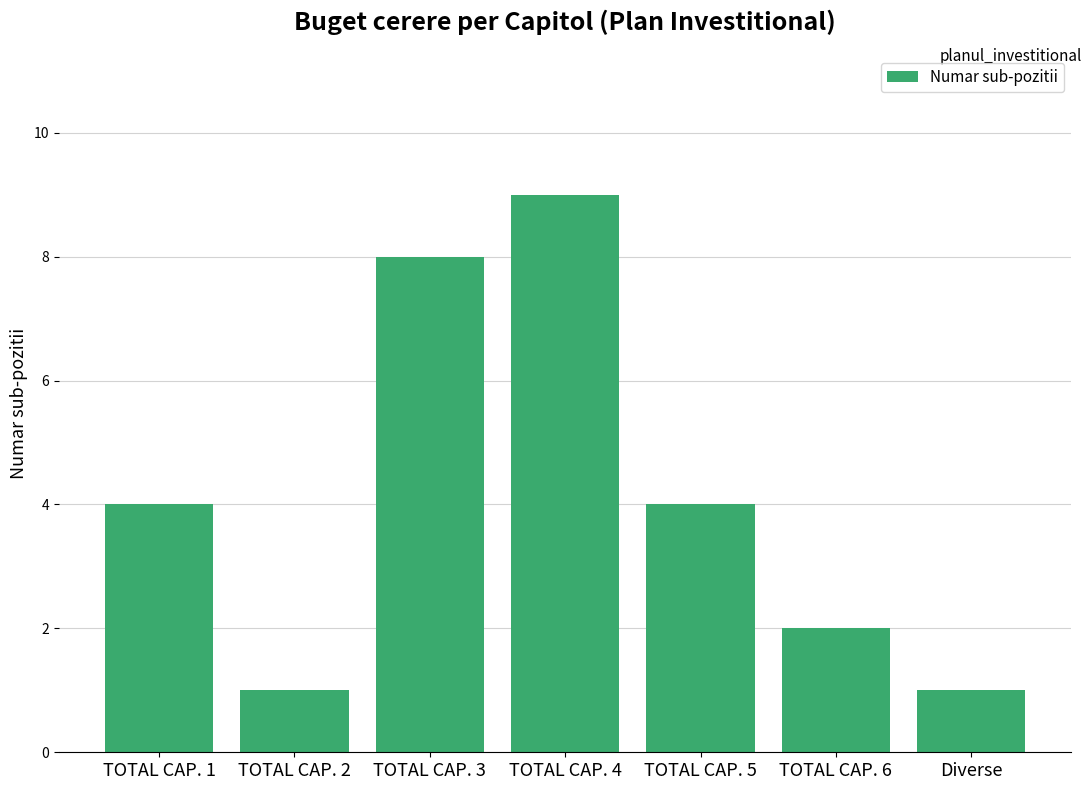

Reading left to right, list all the values displayed in this chart.

TOTAL CAP. 1=4	TOTAL CAP. 2=1	TOTAL CAP. 3=8	TOTAL CAP. 4=9	TOTAL CAP. 5=4	TOTAL CAP. 6=2	Diverse=1